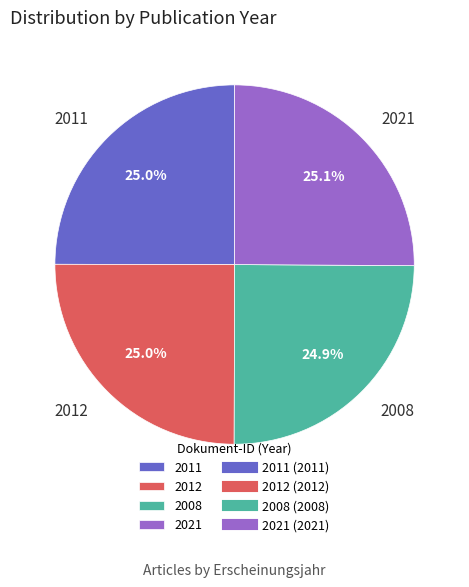

Is there any slice that represents more than half of the pie?

No